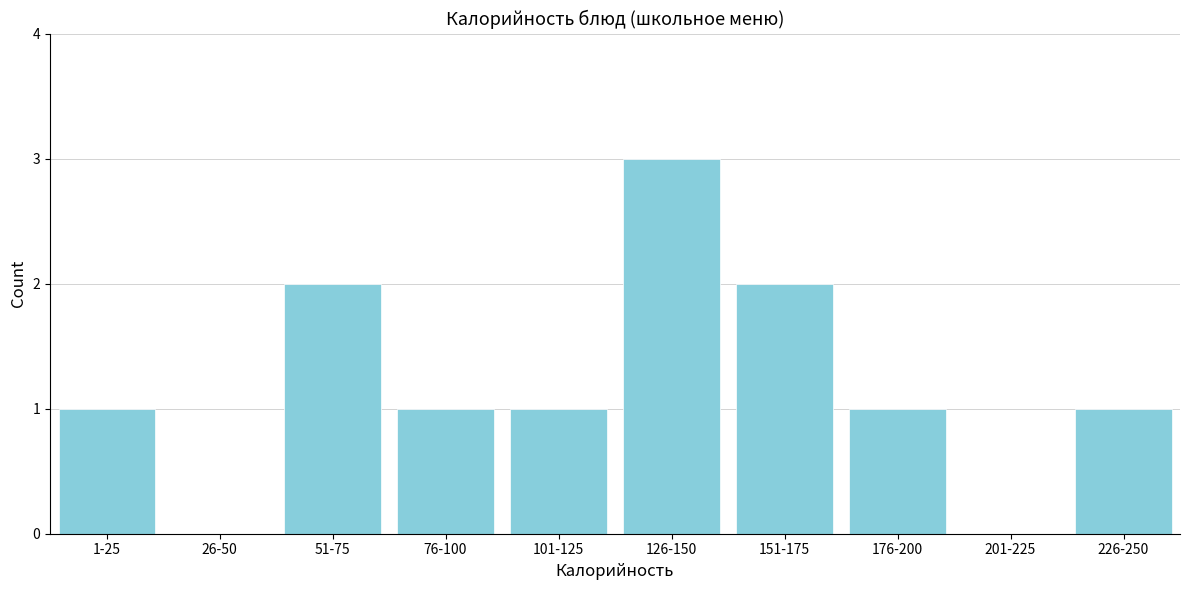

Between 76-100 and 51-75, which is larger?

51-75